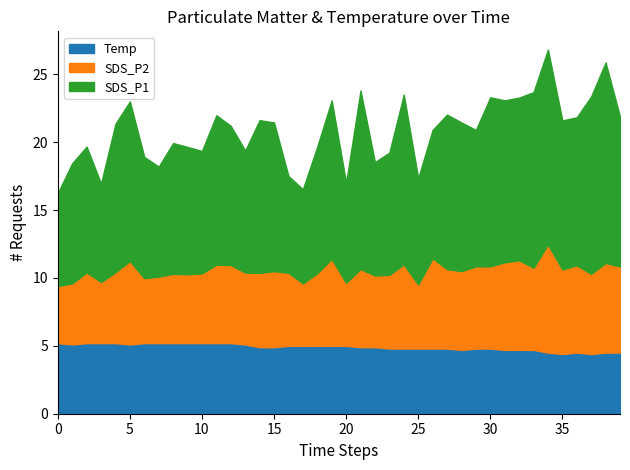

What is the lowest value of the Temp series?

4.4